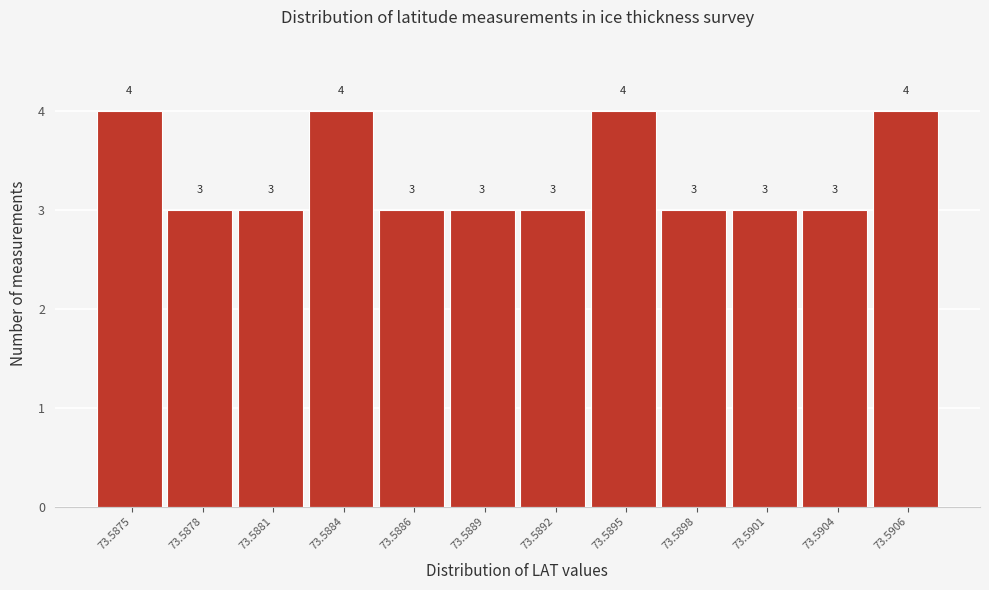

Reading left to right, transcribe all the data shown in this chart.

73.5875=4	73.5878=3	73.5881=3	73.5884=4	73.5886=3	73.5889=3	73.5892=3	73.5895=4	73.5898=3	73.5901=3	73.5904=3	73.5906=4